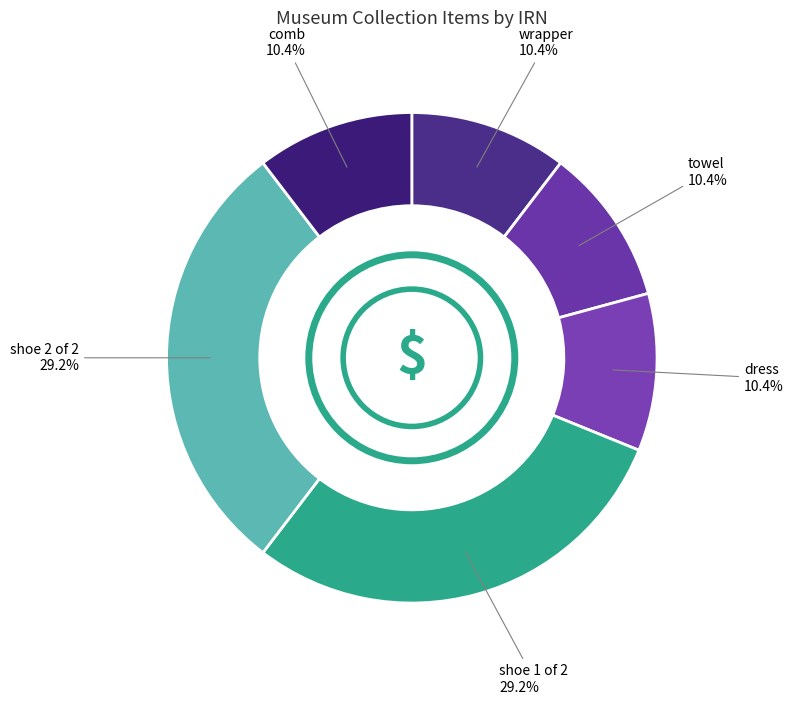

Which category has the smallest portion of the pie?

wrapper